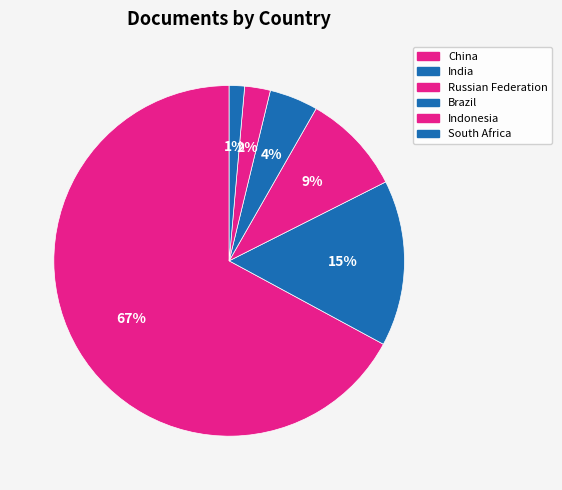

What is the smallest slice in the pie chart?

South Africa